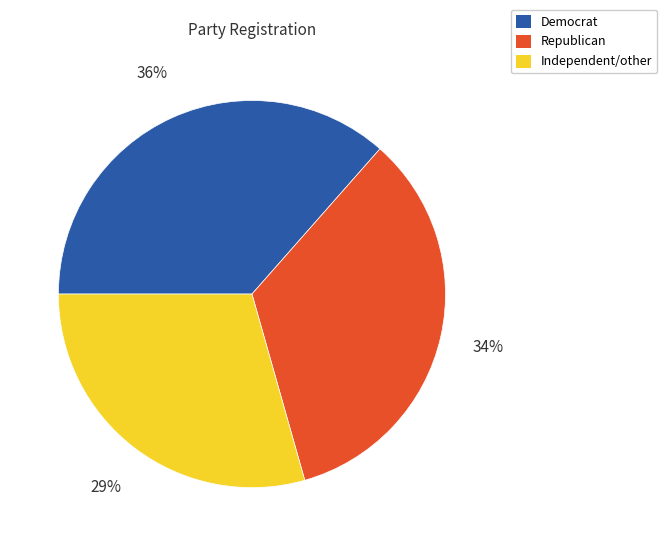

Is Independent/other the majority of the pie?

No